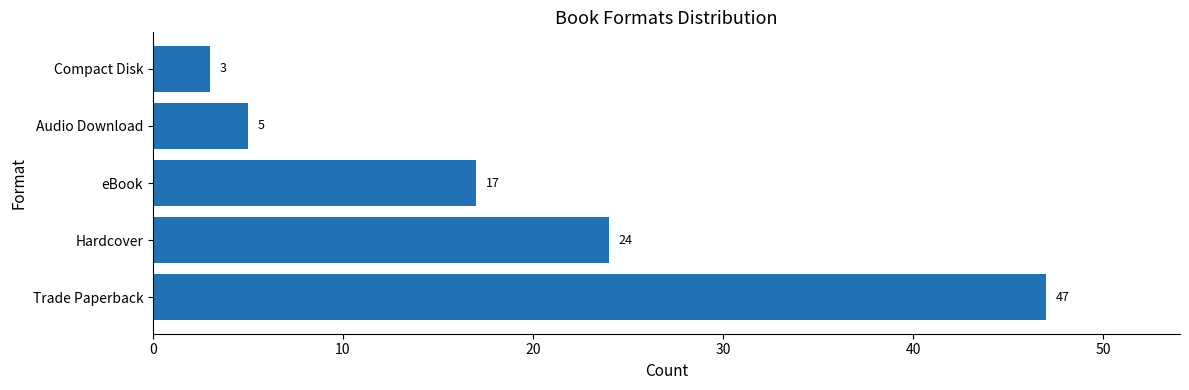

Reading top to bottom, transcribe all the data shown in this chart.

Compact Disk=3	Audio Download=5	eBook=17	Hardcover=24	Trade Paperback=47